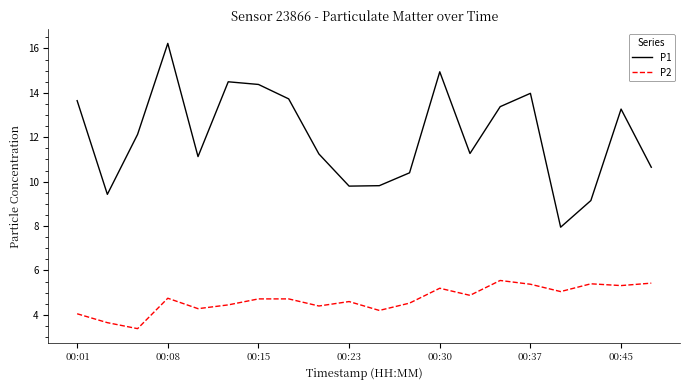

True or false: P1 and P2 cross at least once.

False